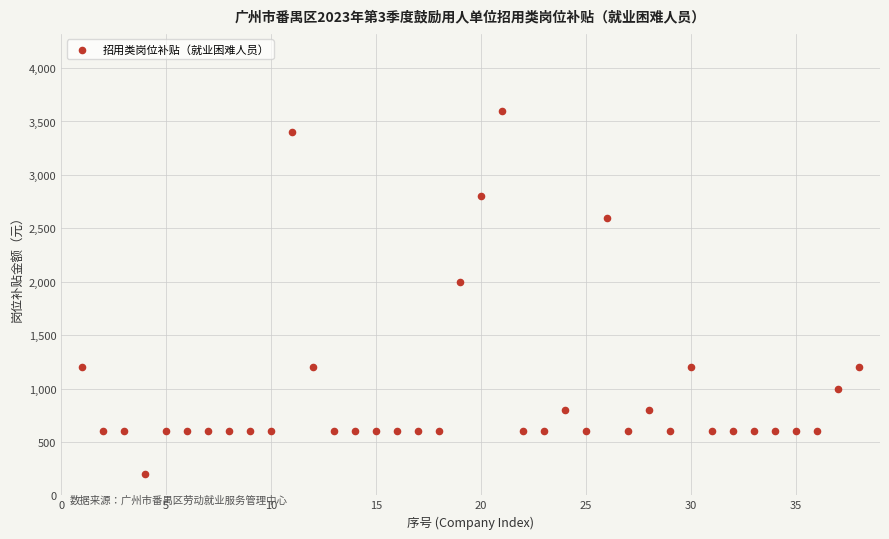

What is the range of X values (max minus min)?

37